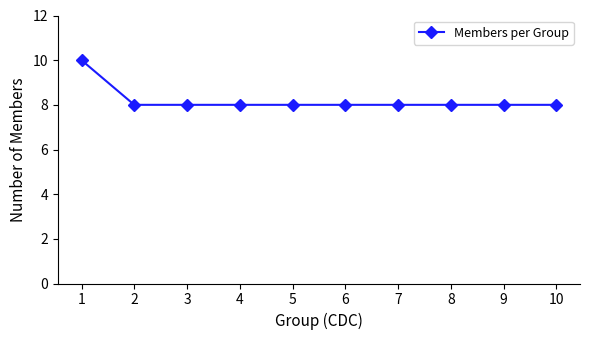

Reading right to left, what are all the values shown in this chart?

10=8	9=8	8=8	7=8	6=8	5=8	4=8	3=8	2=8	1=10